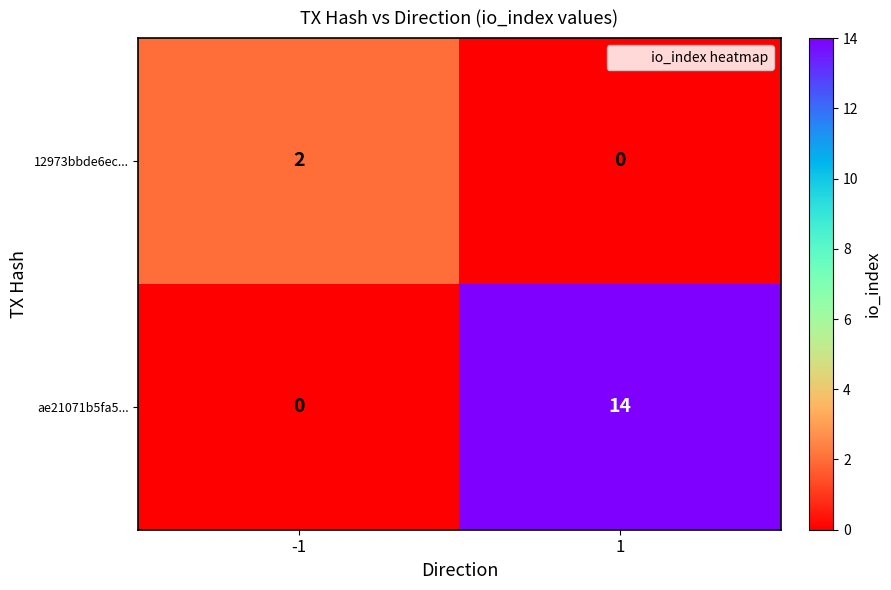

Which series has the widest spread of values?

ae21071b5fa5...